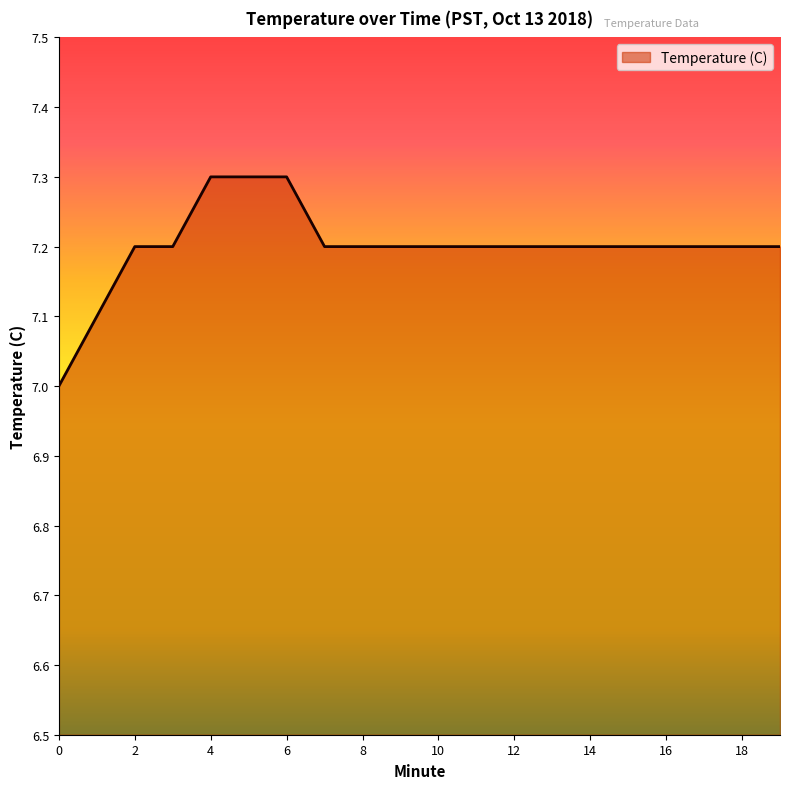

What is the greatest value displayed?

7.3